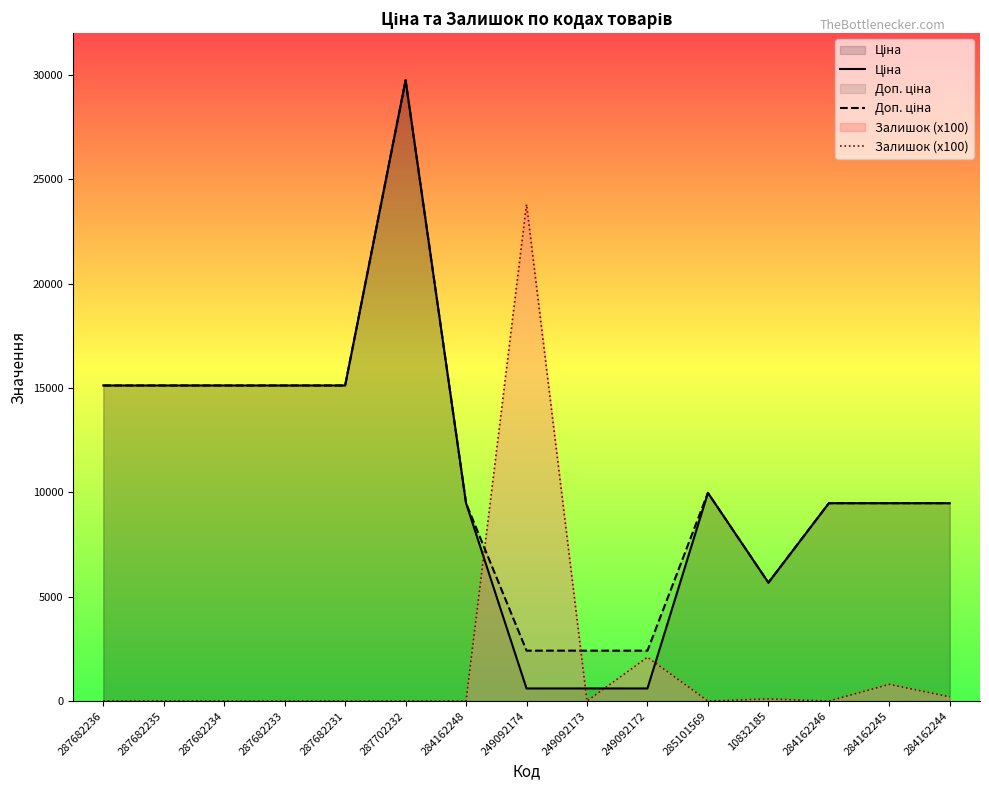

Between 249092173 and 249092172, which series saw the biggest shift?

Залишок (x100)